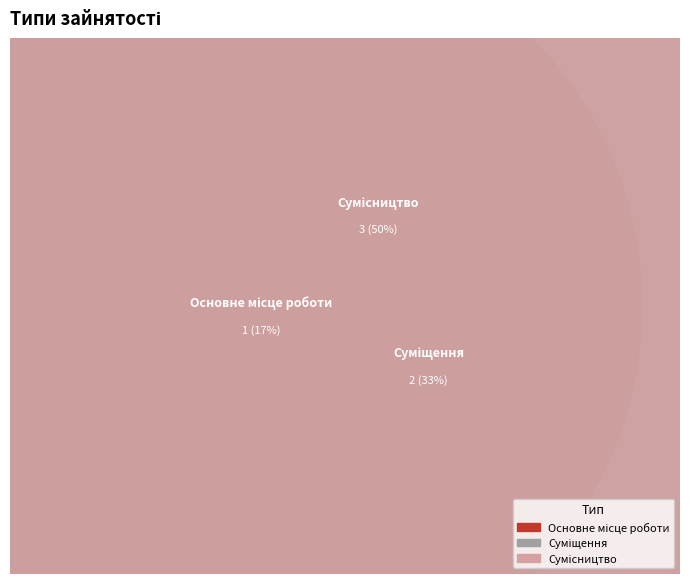

True or false: Суміщення accounts for 19% of the total.

False